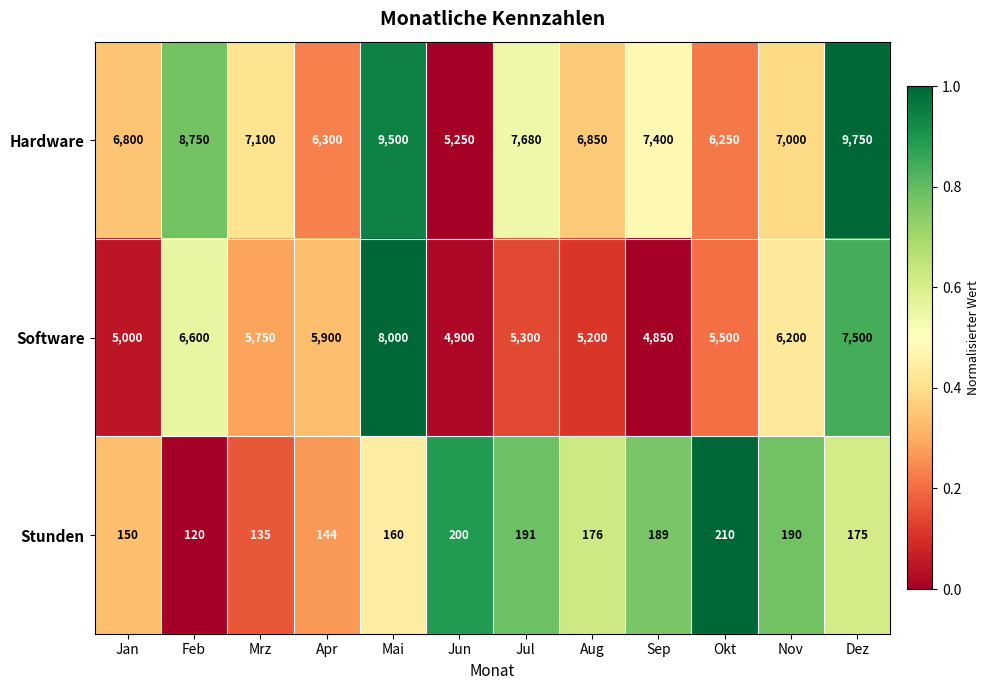

Rank the series at Okt from highest to lowest value.

Hardware, Software, Stunden